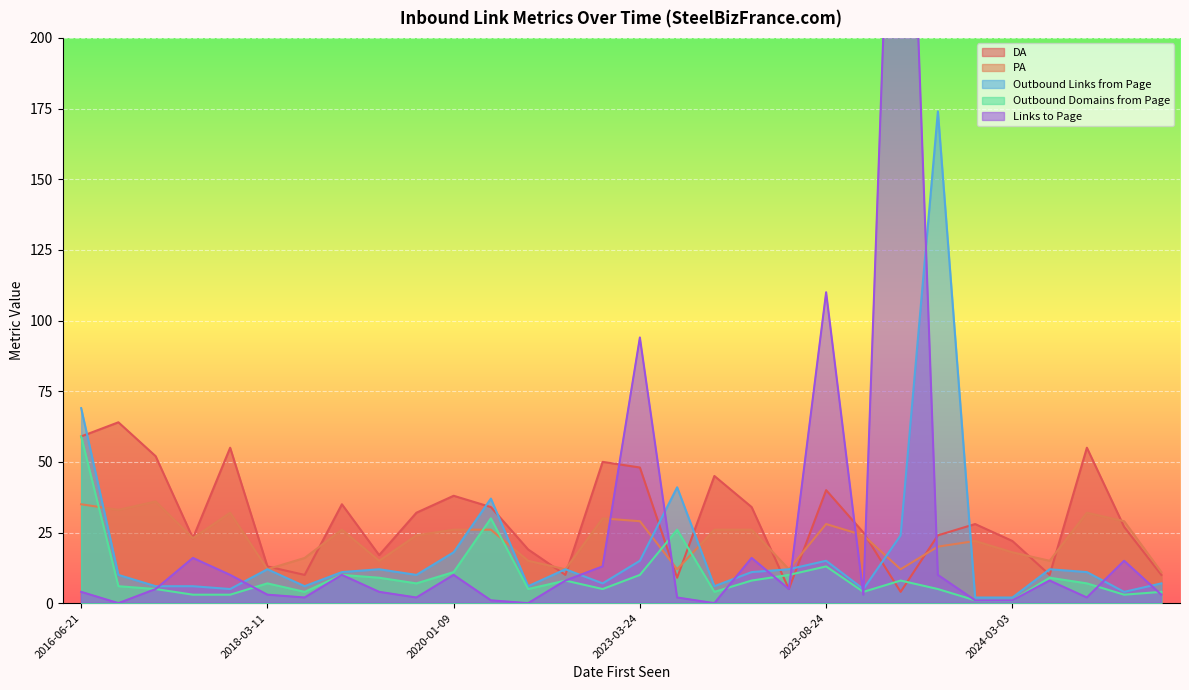

List the series in order of their peak value, highest first.

Links to Page, Outbound Links from Page, DA, Outbound Domains from Page, PA